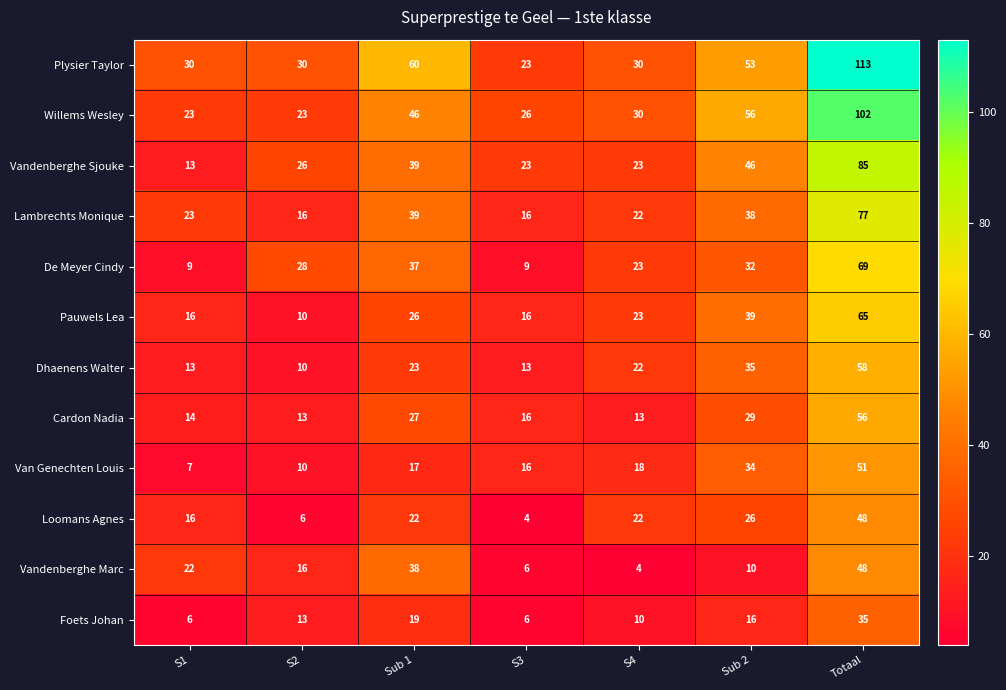

Which series has the largest range (max minus min)?

Plysier Taylor